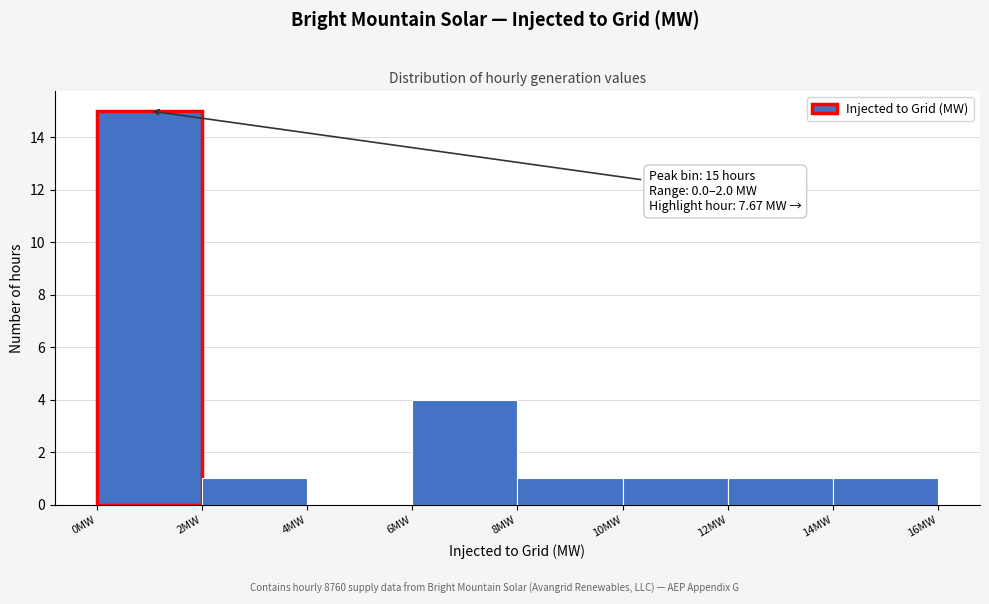

Which range on the x-axis has the tallest bar?

0 to 2